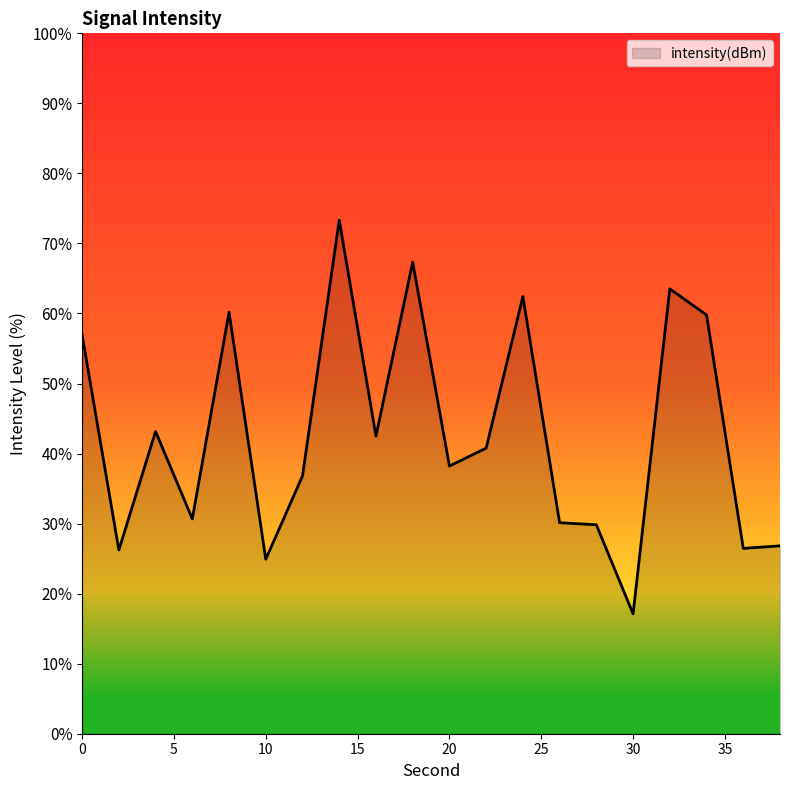

What is the smallest value displayed?

17.1